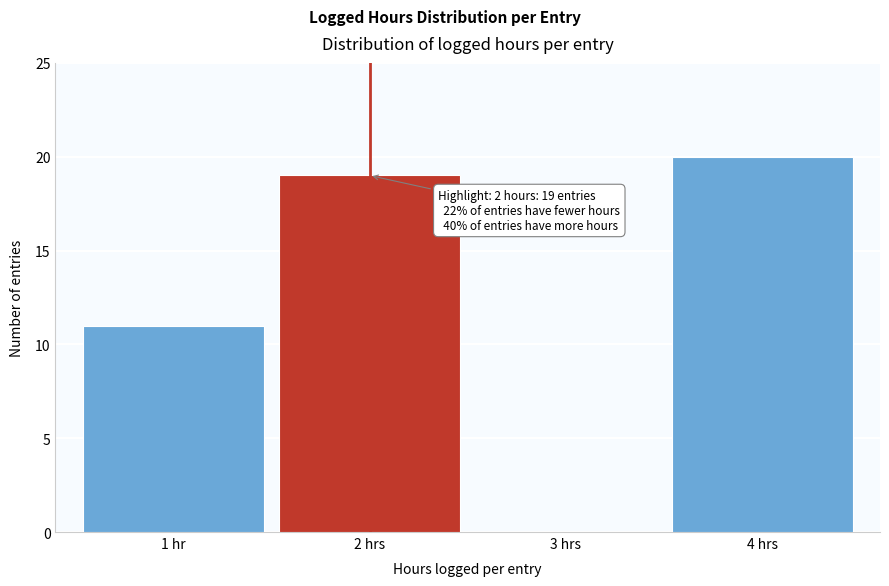

Reading left to right, transcribe all the data shown in this chart.

1 hr=11	2 hrs=19	3 hrs=0	4 hrs=20